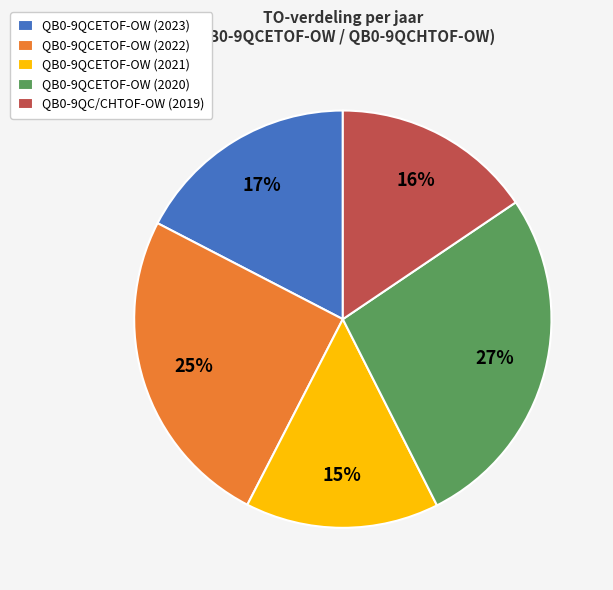

What is the ratio of the value at QB0-9QCETOF-OW (2020) to the value at QB0-9QCETOF-OW (2022)?

1.1